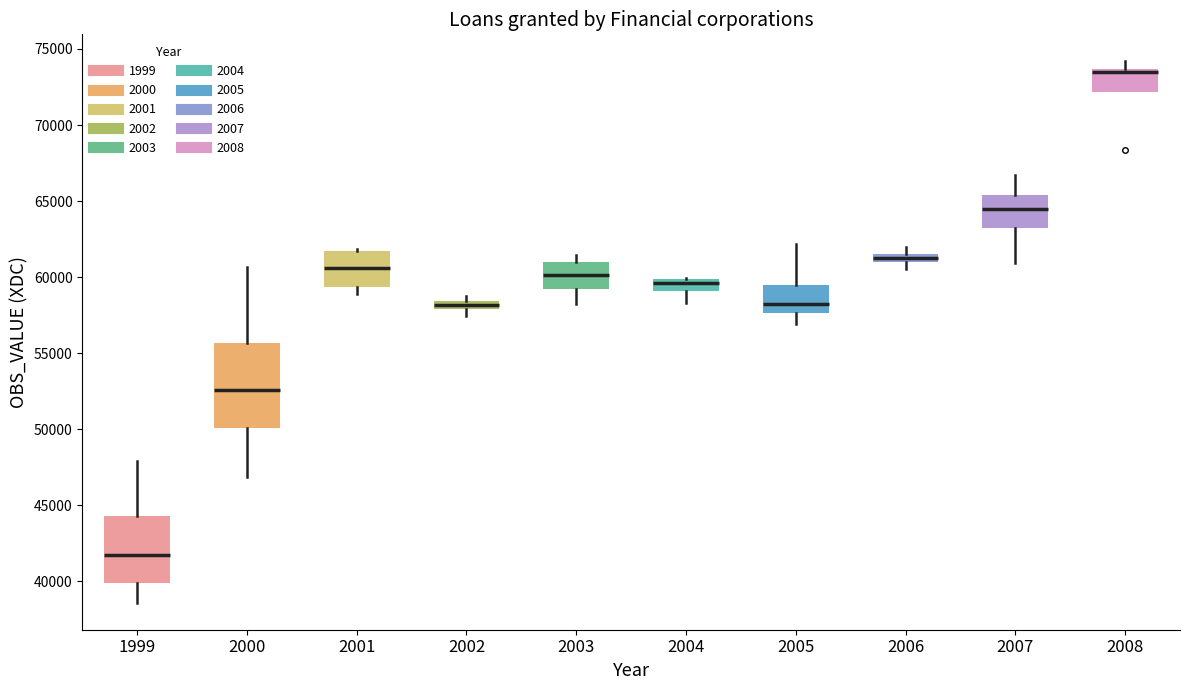

Where is the lower edge of the box at x = 2002 on the y-axis? The values are not printed on the chart, so give them approximately, as read against the axis.

58000